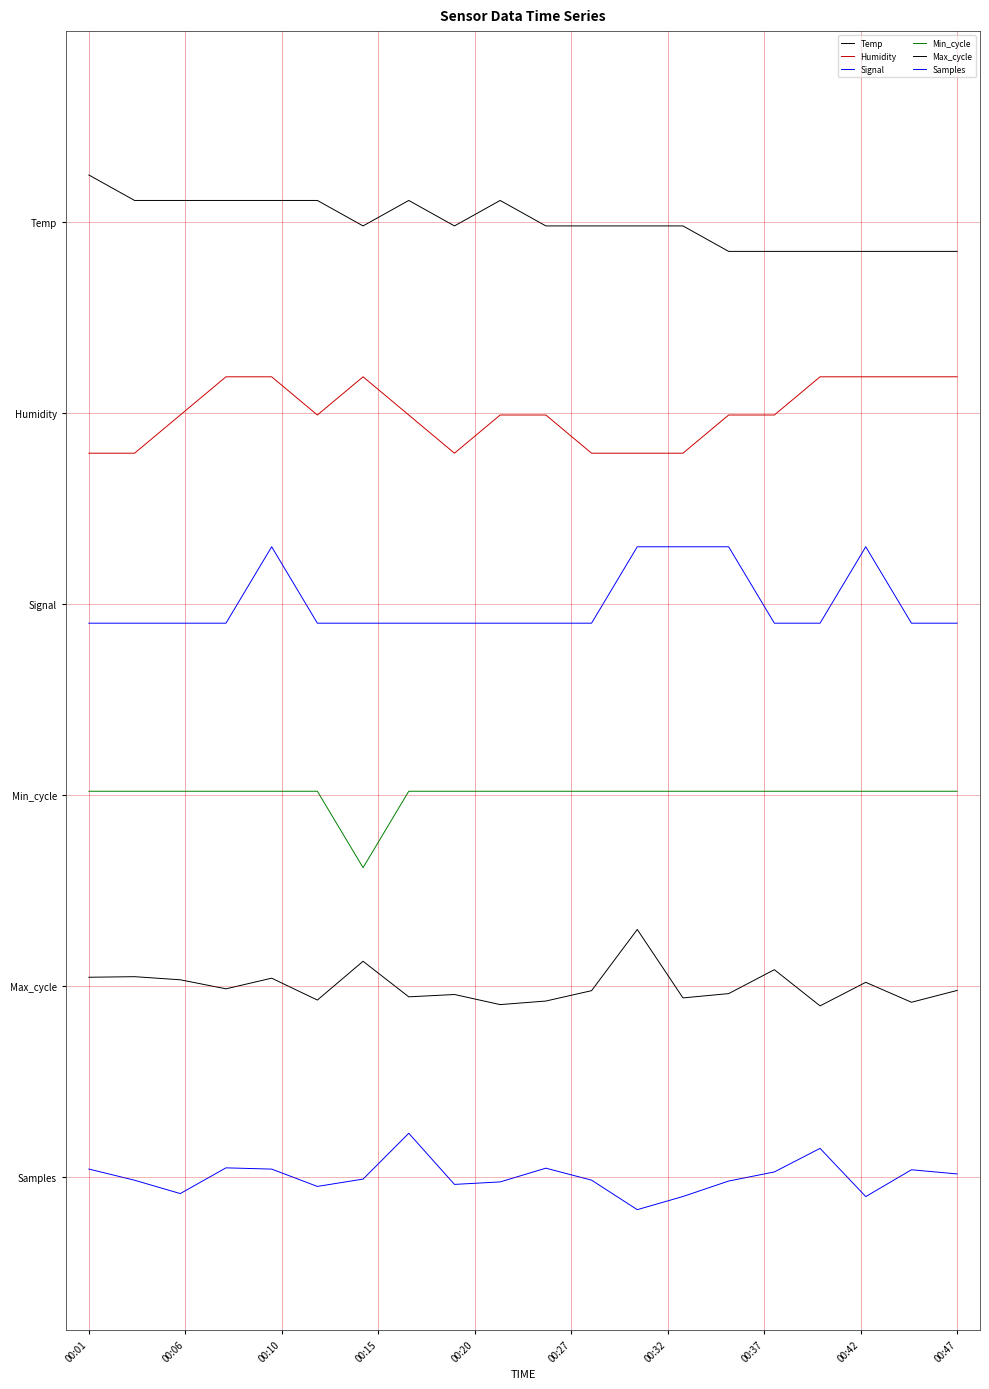

True or false: Min_cycle and Samples intersect in this chart.

False